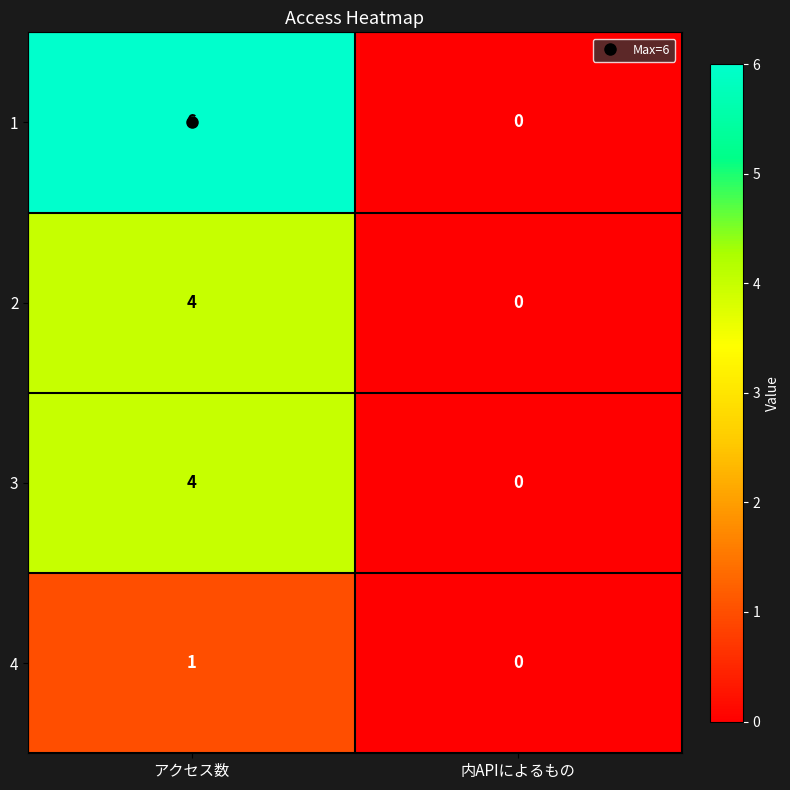

Is the value of 4 at 内APIによるもの greater than the value of 2 at アクセス数?

No